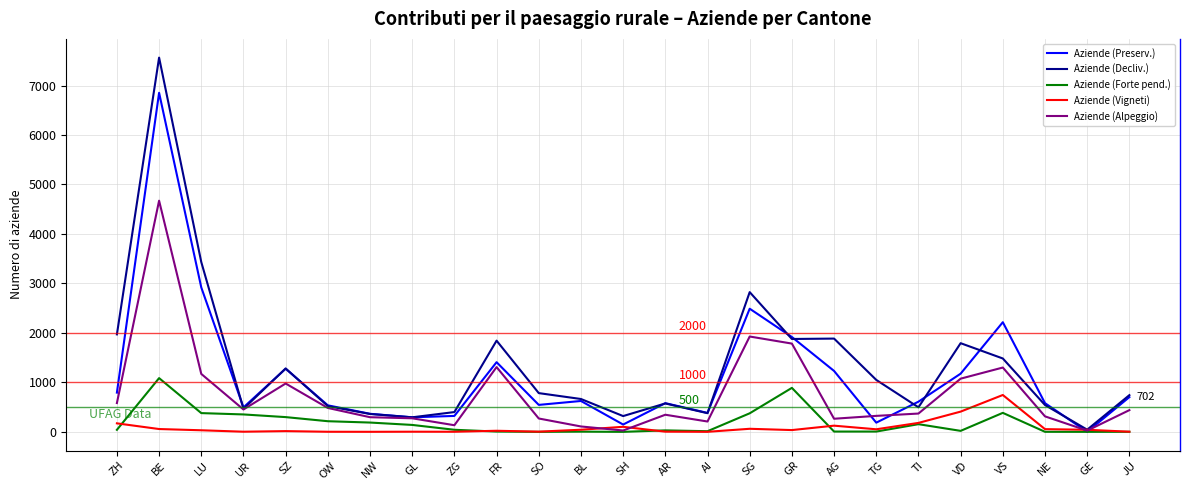

What is the maximum value shown in the chart?

7564